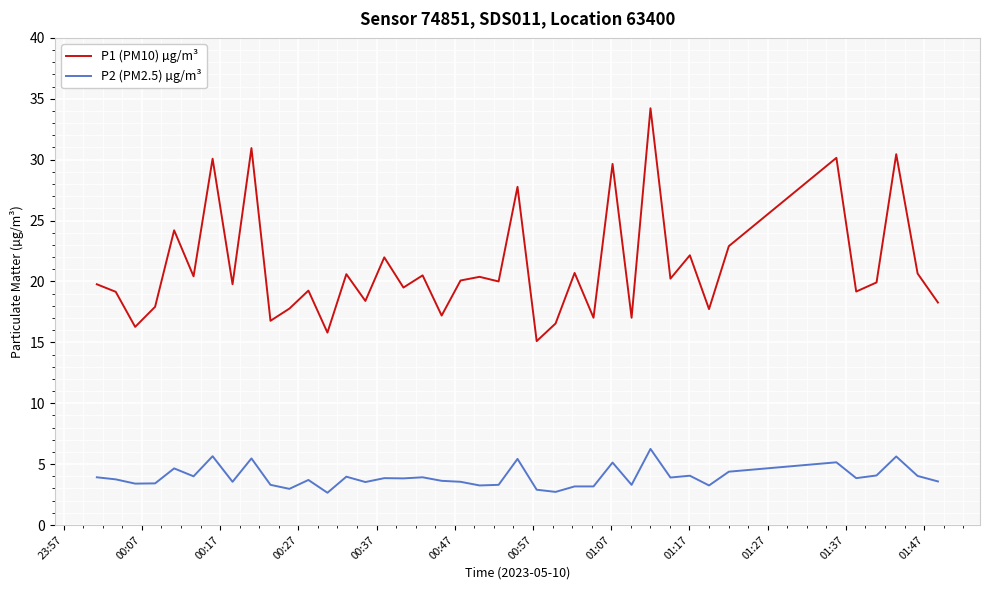

Does the chart display data point markers on the line(s)?

No